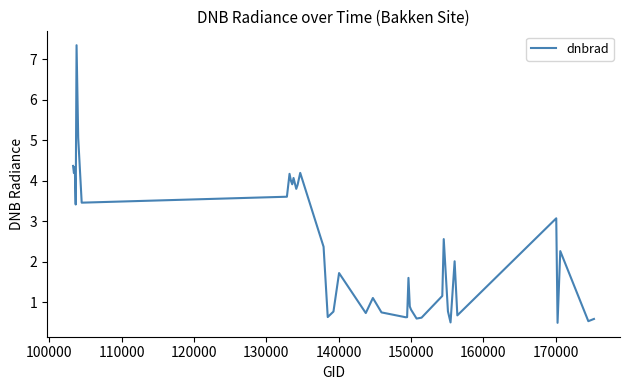

What is the smallest value displayed?

0.5